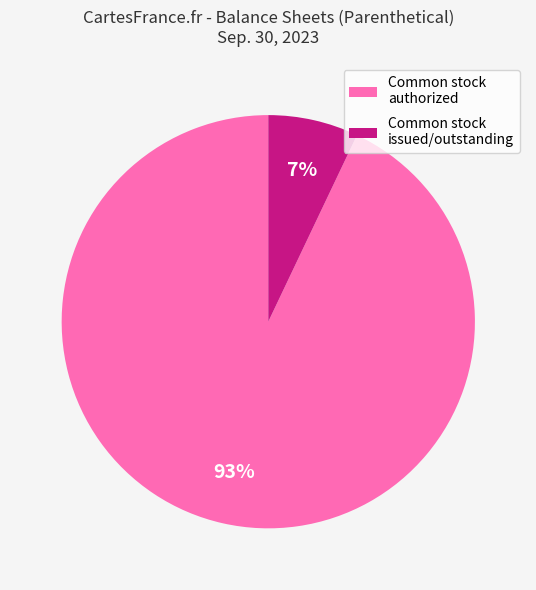

Count the number of slices in the pie.

2